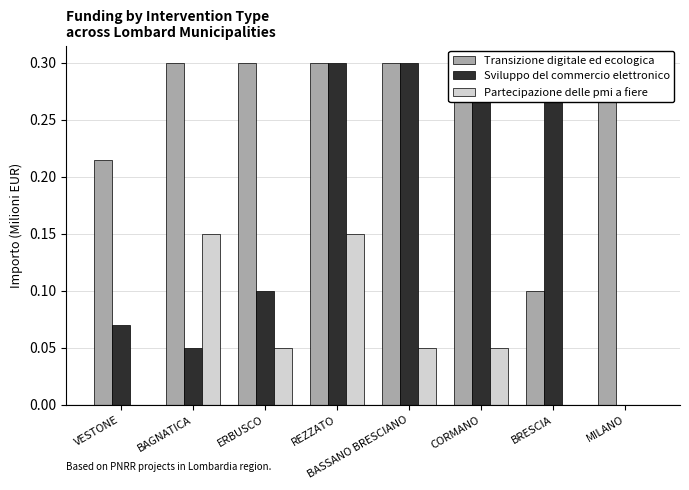

Which series has the widest spread of values?

Sviluppo del commercio elettronico